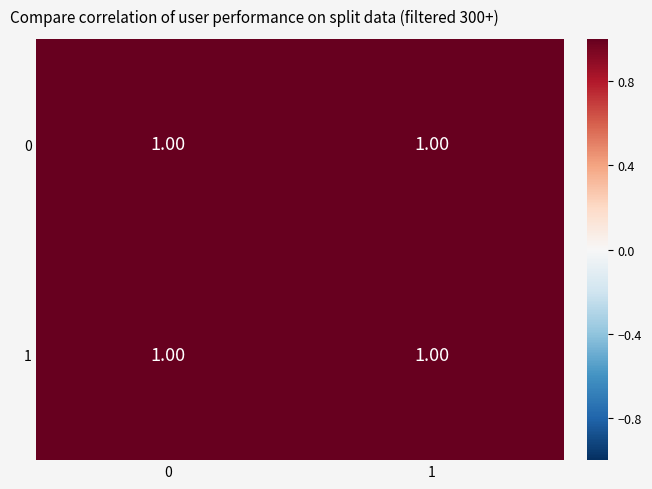

What is the maximum value for 1?

1.0